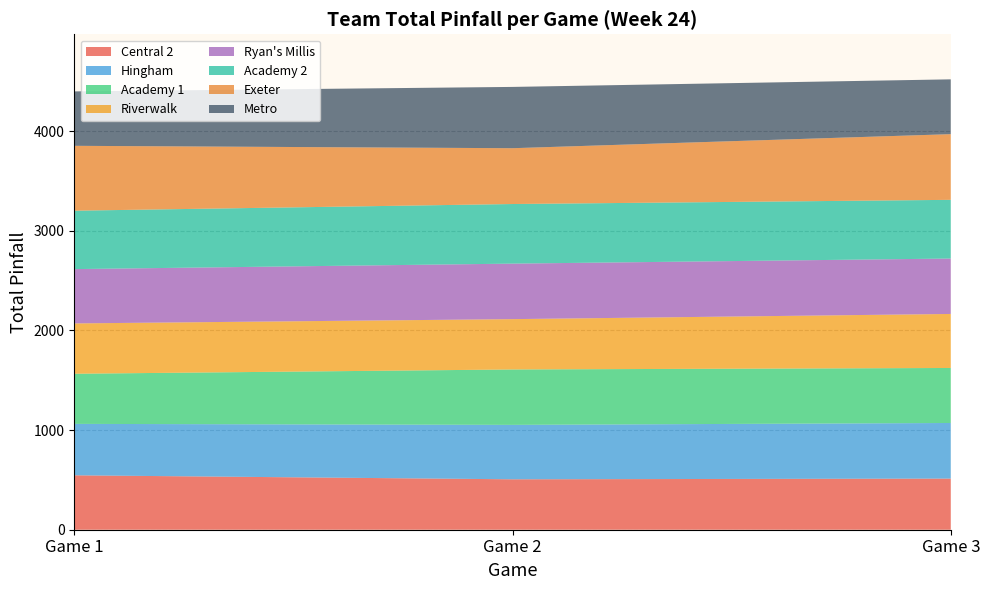

What is the maximum value for Central 2?

546